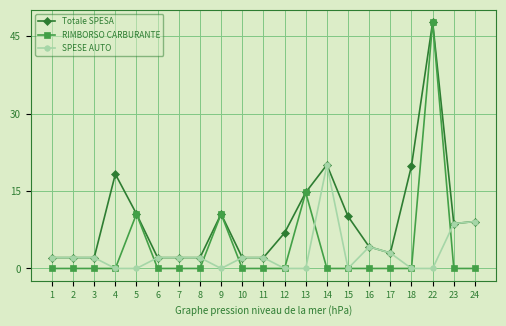

What is the lowest value of the Totale SPESA series?

2.1